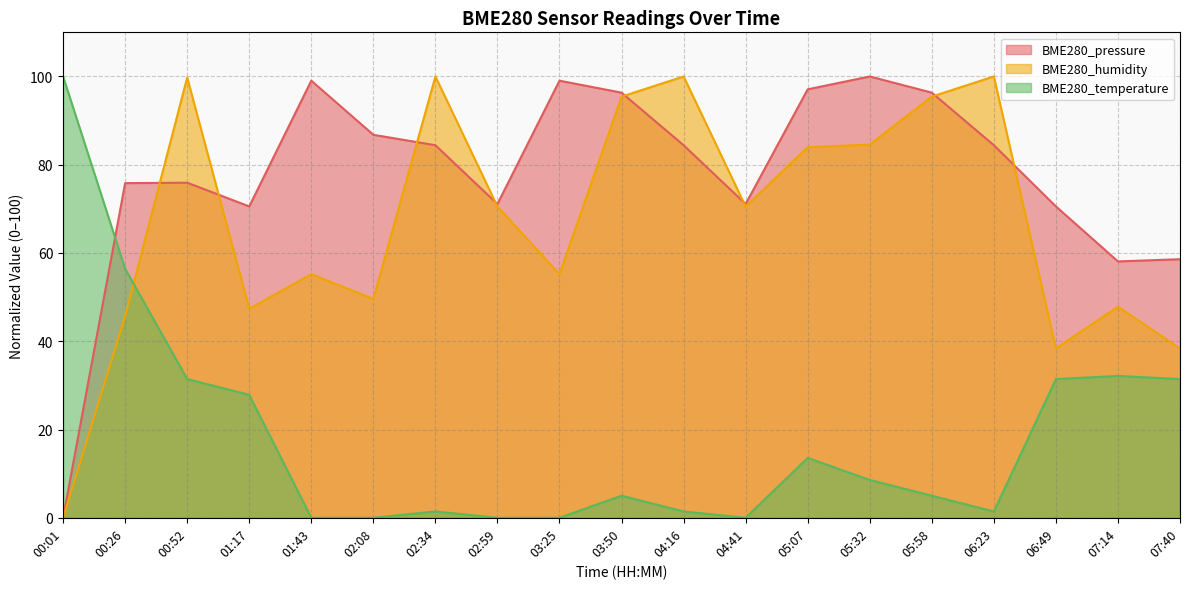

At which category is the sum across all series the highest?

00:52